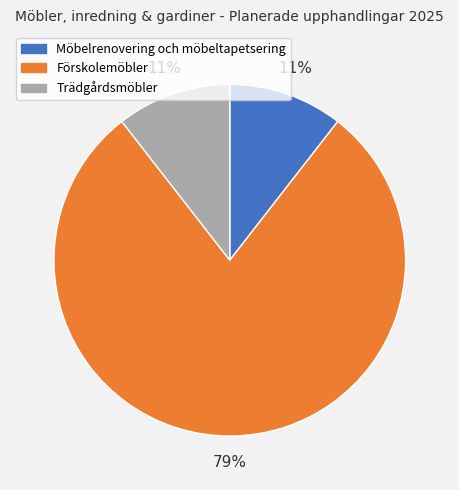

Is the sum of Förskolemöbler and Möbelrenovering och möbeltapetsering greater than half?

Yes